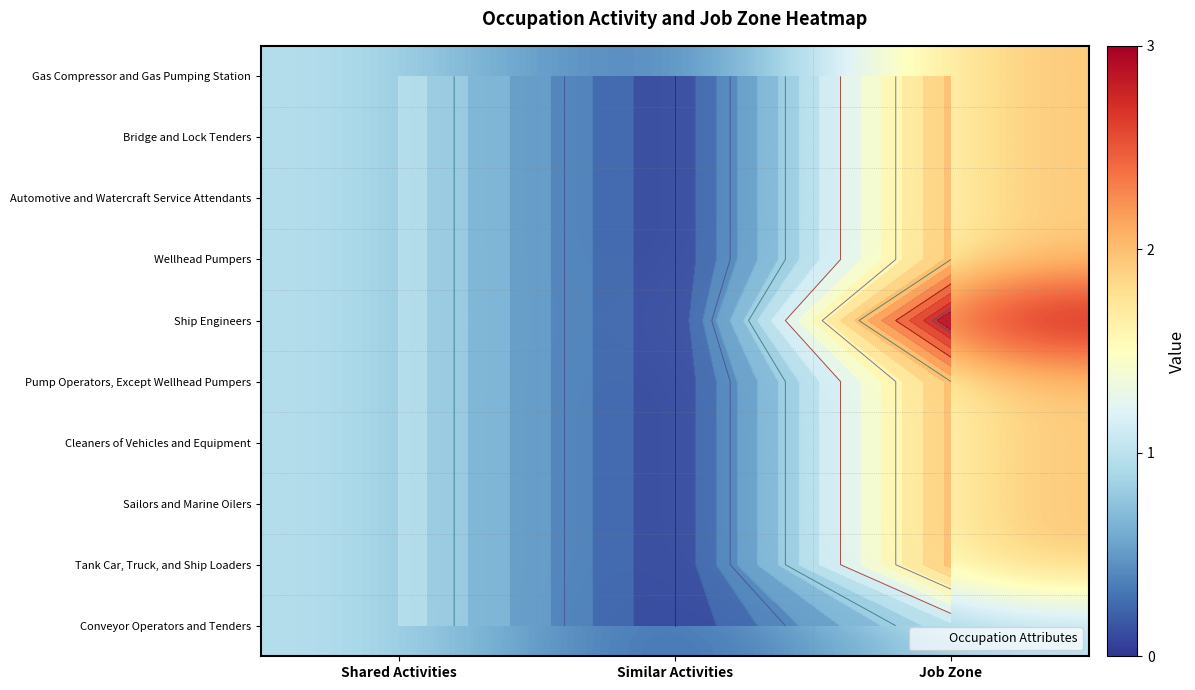

Rank the series by their maximum value, from lowest to highest.

Conveyor Operators and Tenders, Gas Compressor and Gas Pumping Station, Bridge and Lock Tenders, Automotive and Watercraft Service Attendants, Wellhead Pumpers, Pump Operators, Except Wellhead Pumpers, Cleaners of Vehicles and Equipment, Sailors and Marine Oilers, Tank Car, Truck, and Ship Loaders, Ship Engineers